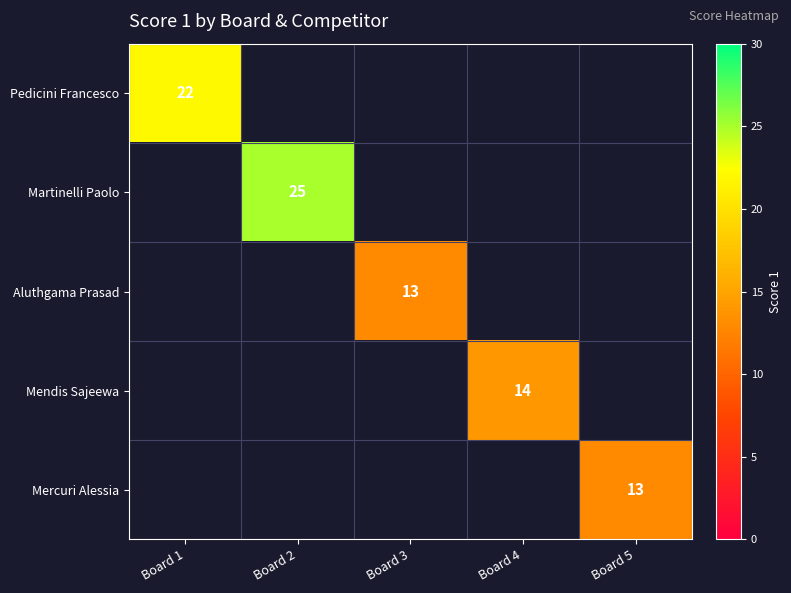

Is it true that Mendis Sajeewa equals 14 at Board 4?

True